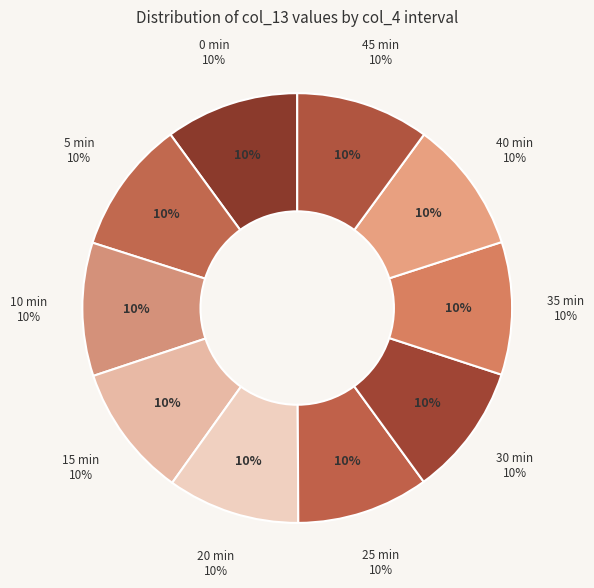

What percentage do 0 and 40 together represent?

20.0%